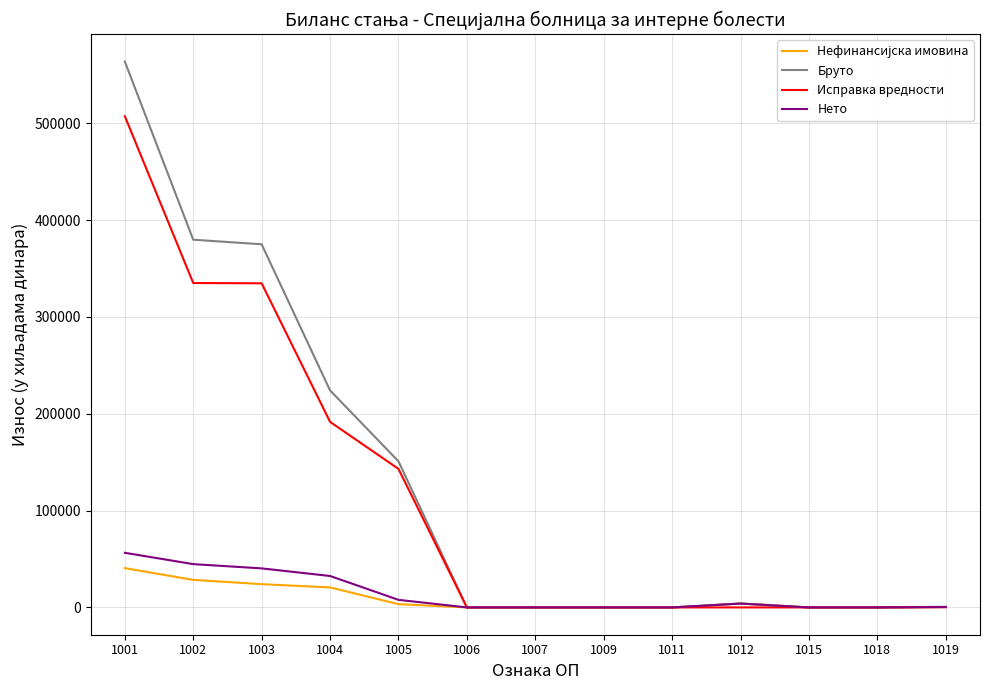

At which category is the sum across all series the highest?

1001